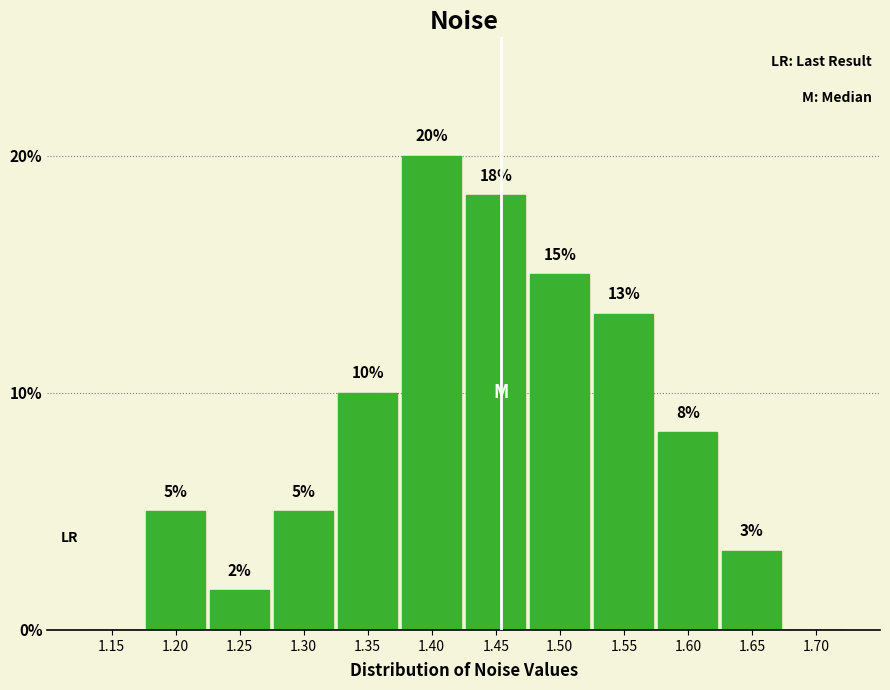

What is the greatest value displayed?

20.0